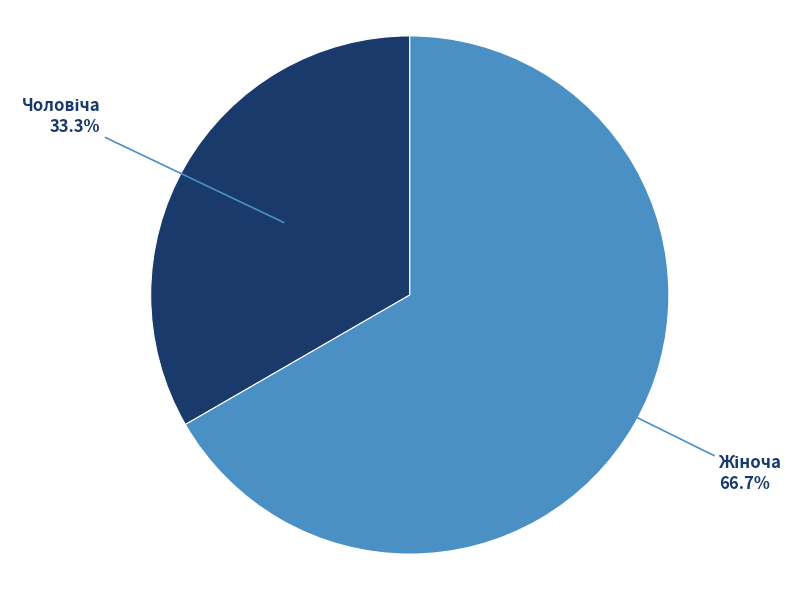

Is there any slice that represents more than half of the pie?

Yes